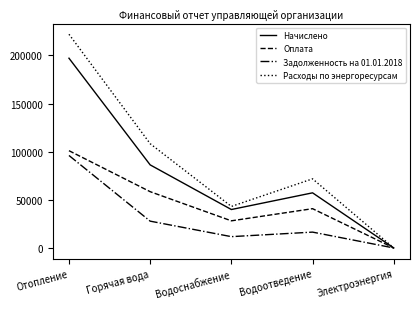

What is the spread (max minus min) of values at Водоснабжение?

31382.1